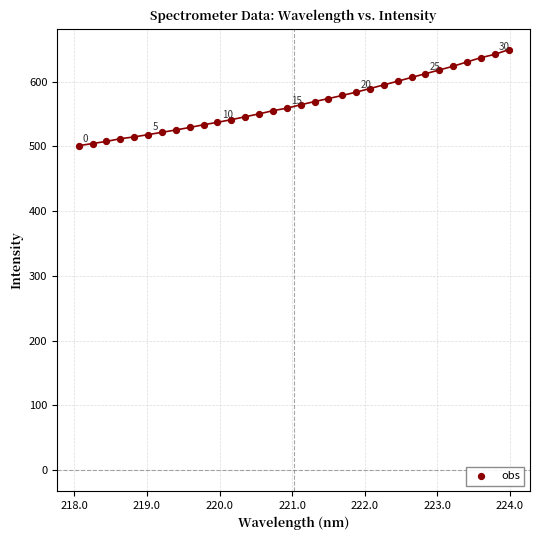

What is the range of Y values (max minus min)?

148.1